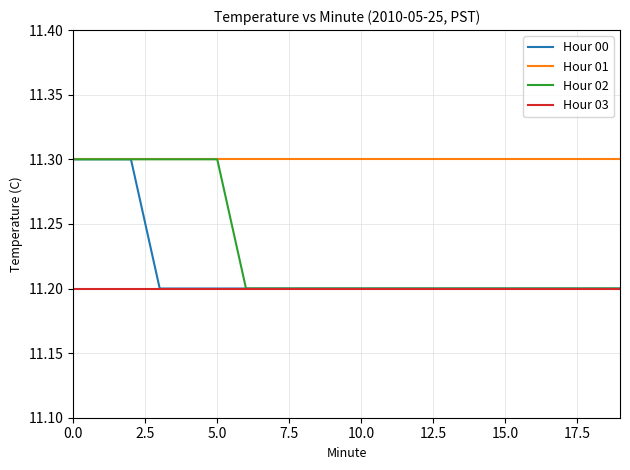

What is the smallest value displayed?

11.2